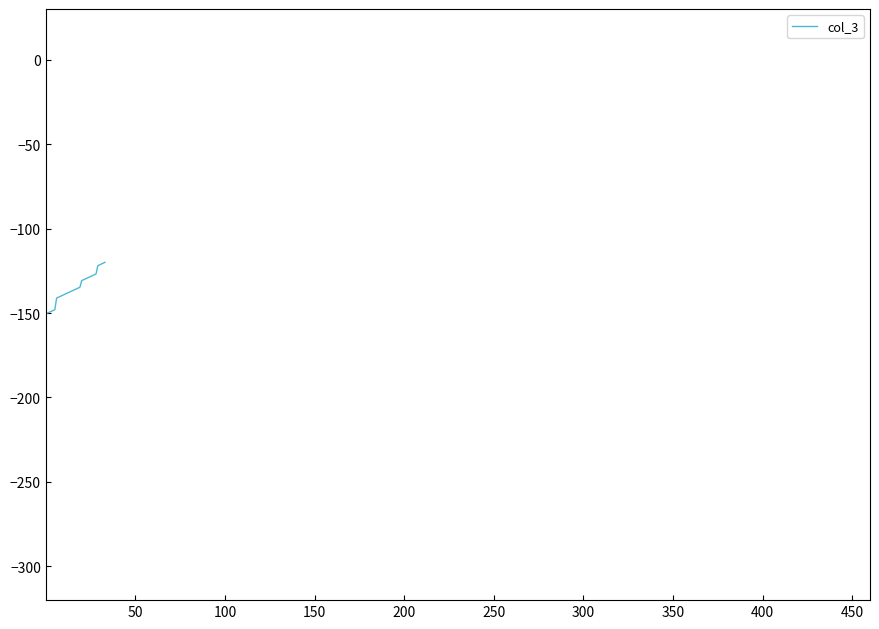

What is the difference between the maximum and minimum values?

30.0